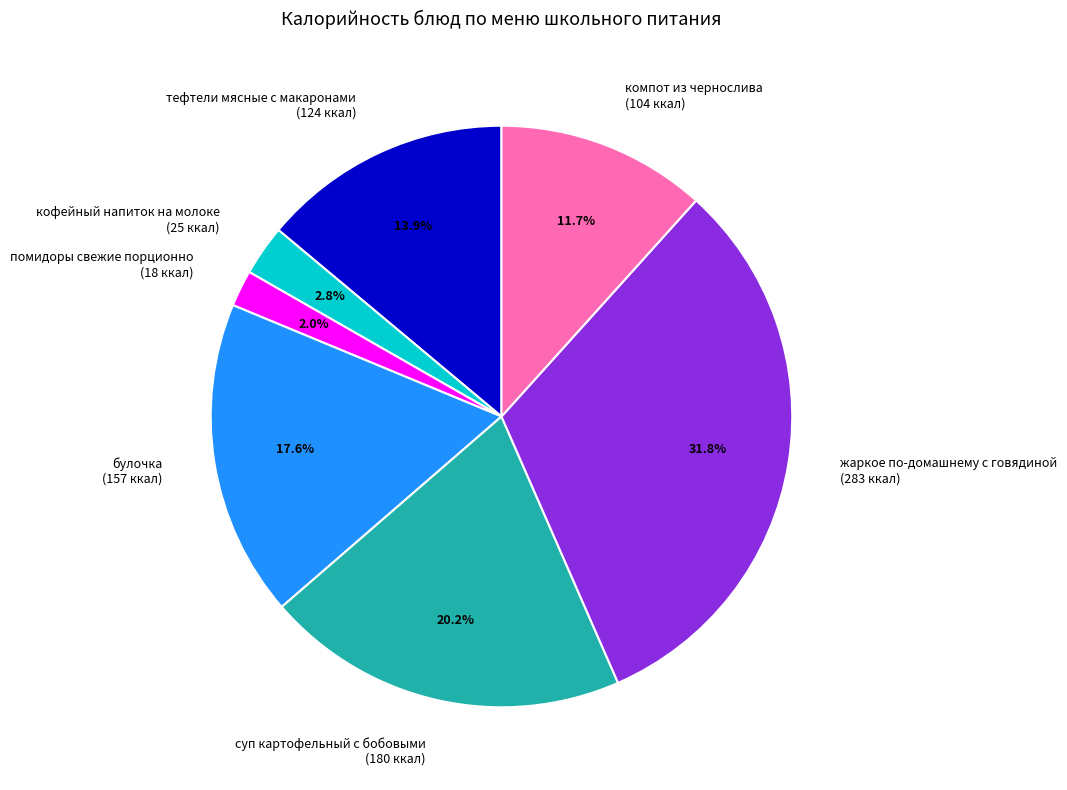

To the nearest percent, what percentage of the pie is тефтели мясные с макаронами?

14%